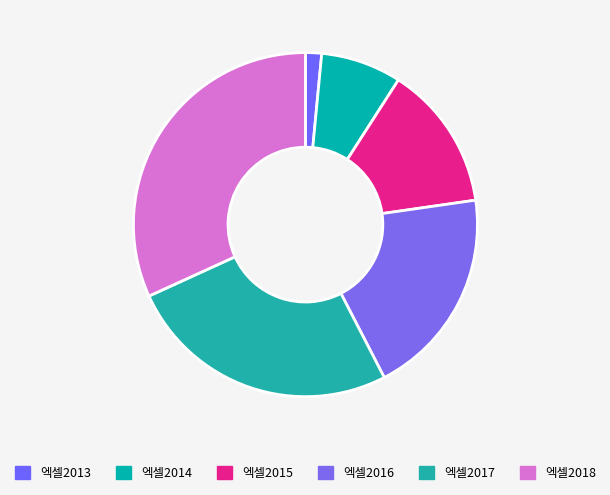

What percentage is the 엑셀2014 slice, to the nearest percent?

8%